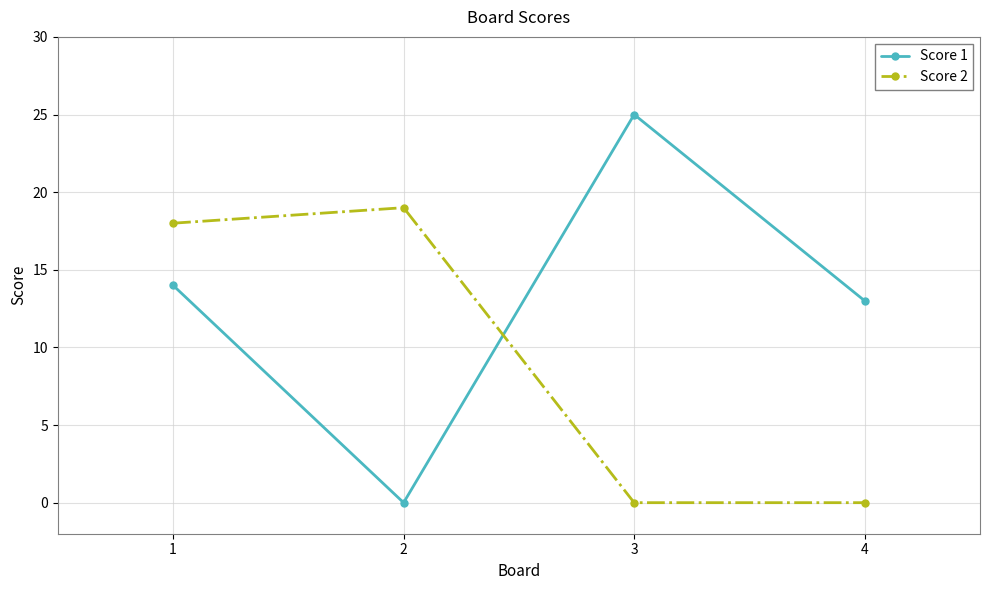

How many data points does each series have?

4